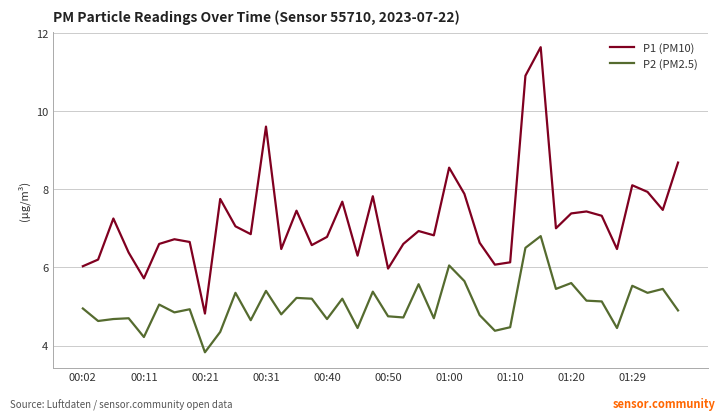

True or false: P1 (PM10) and P2 (PM2.5) intersect in this chart.

False